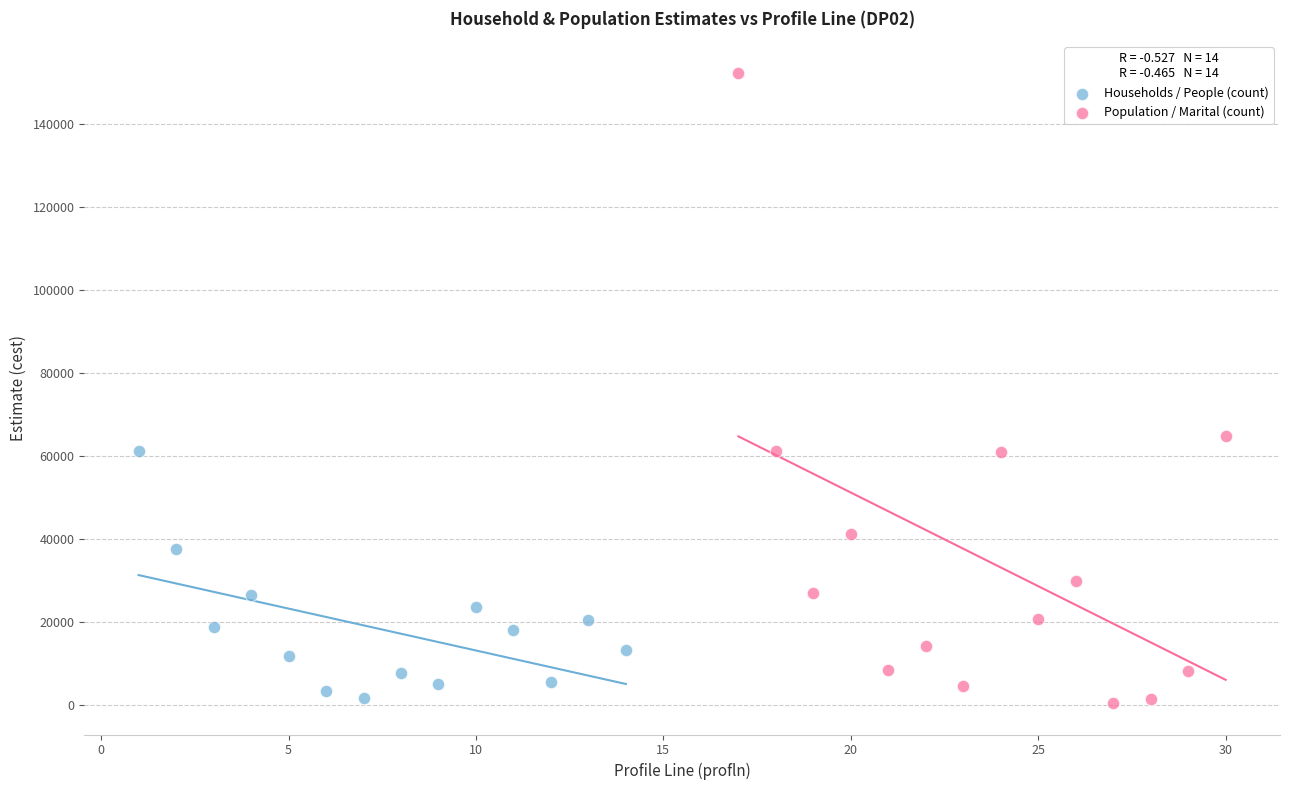

Which series contains the highest Y value?

Population / Marital (count)